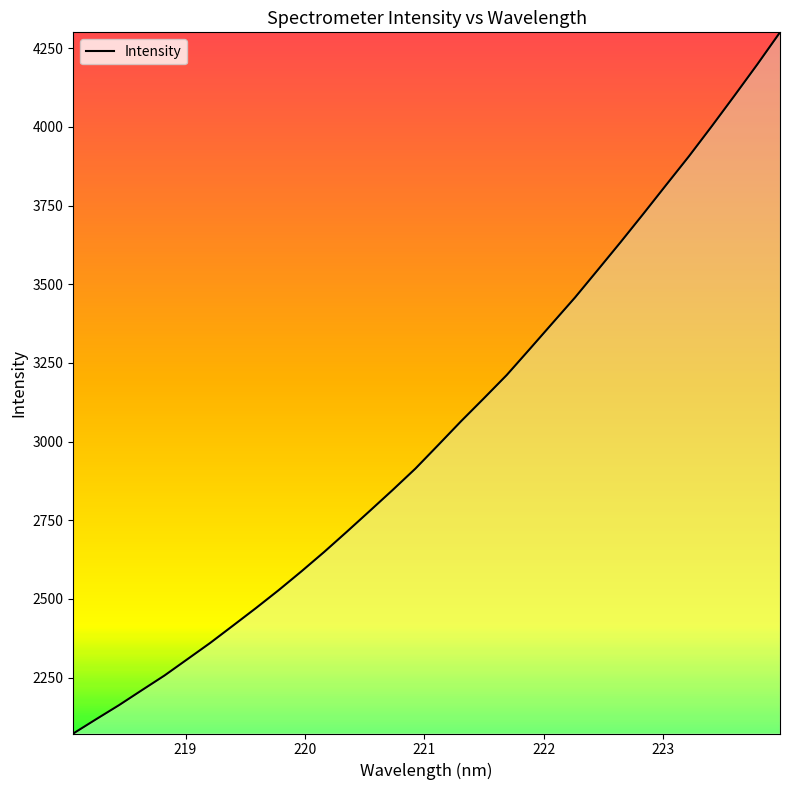

Reading left to right, list all the values displayed in this chart.

2072.1	2117.4	2162.0	2209.5	2256.6	2308.2	2360.0	2415.0	2470.4	2527.6	2587.4	2649.3	2713.9	2779.7	2846.0	2914.1	2988.9	3064.5	3137.2	3211.0	3292.7	3375.3	3457.7	3545.3	3633.4	3723.6	3815.3	3906.3	4001.6	4099.1	4198.1	4300.4